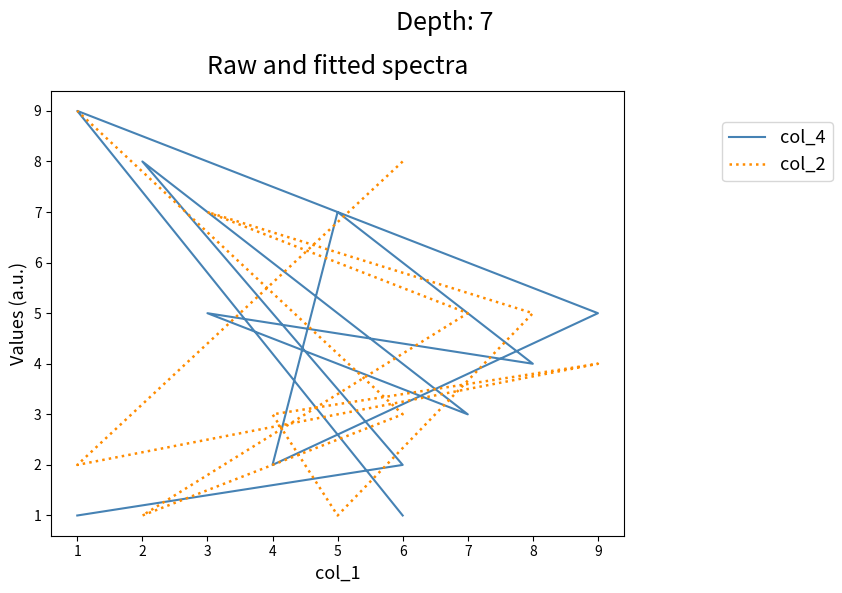

How many intersections are there between col_4 and col_2?

6